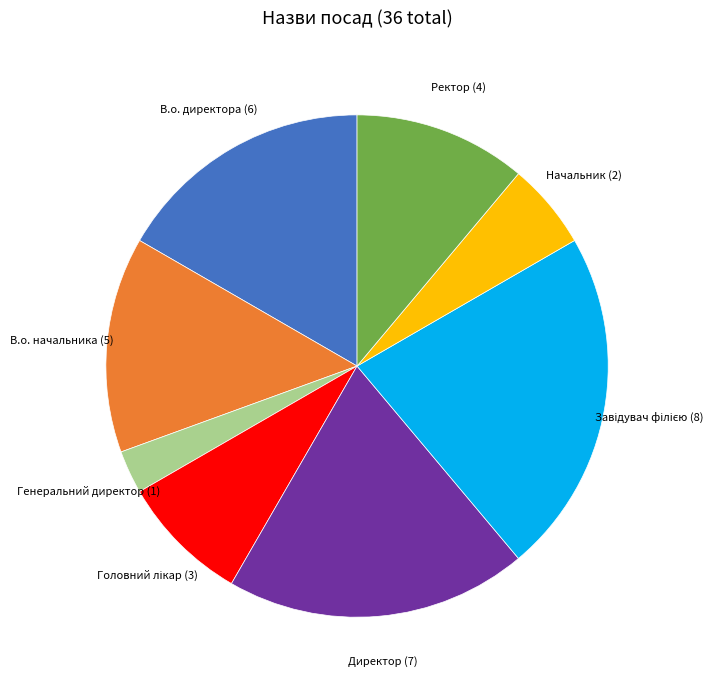

Is it true that Директор is 19% of the pie?

True